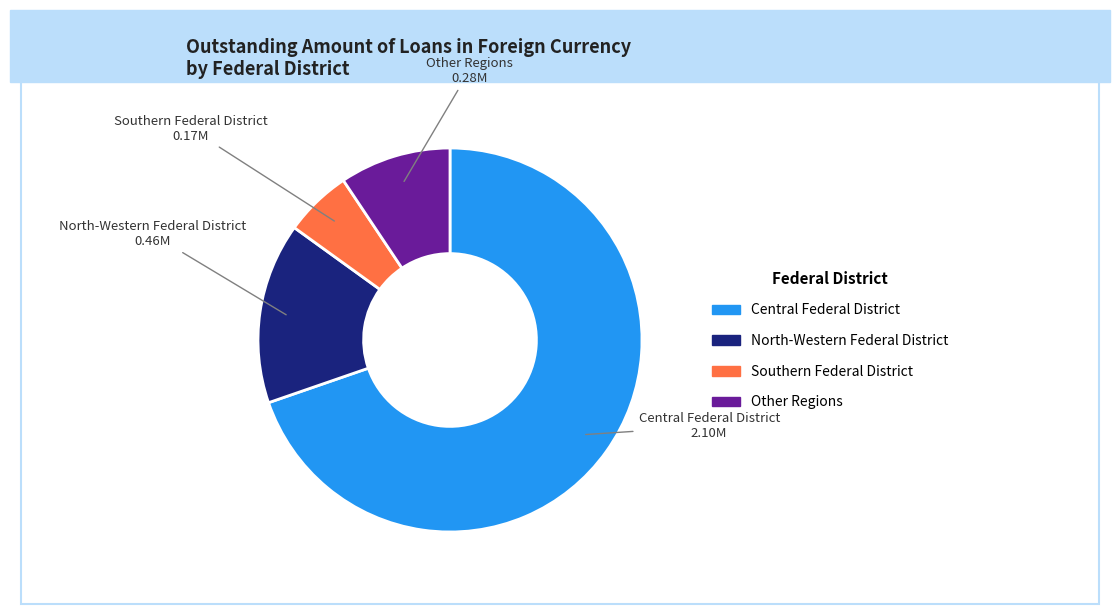

Rank the categories by value from lowest to highest.

Southern Federal District, Other Regions, North-Western Federal District, Central Federal District